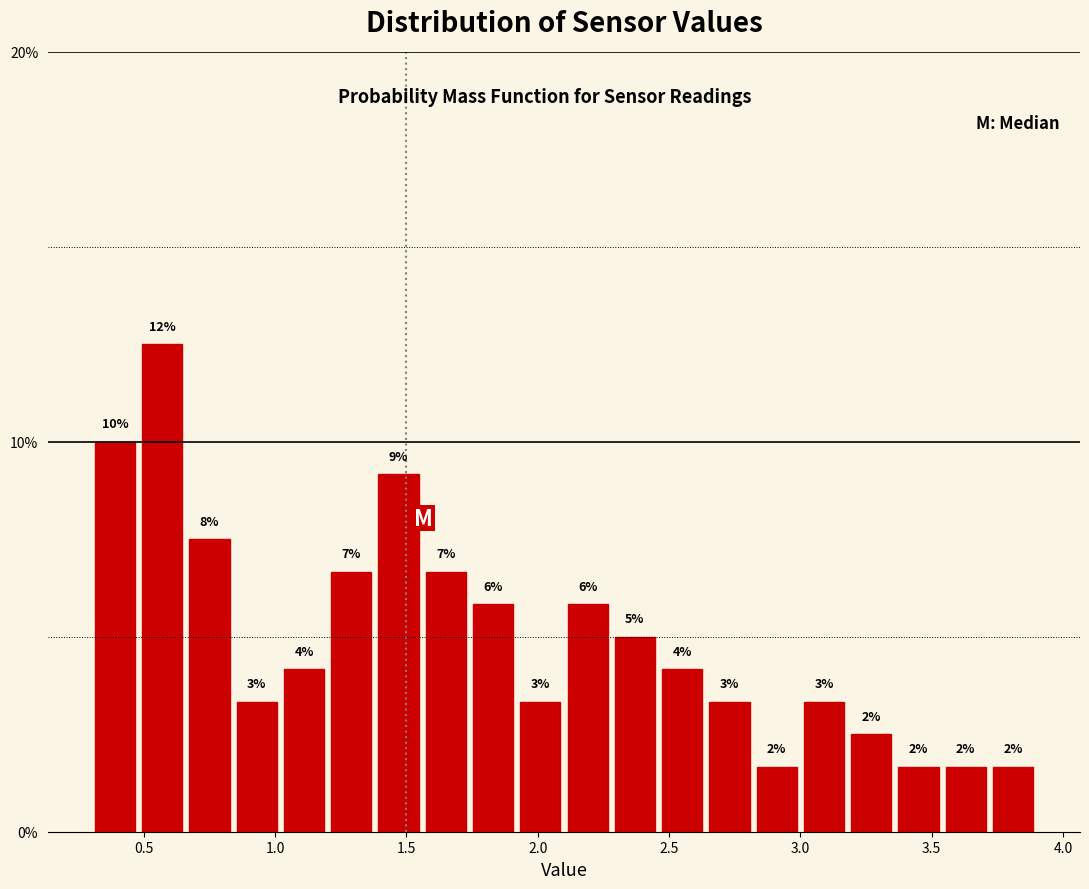

Around what value on the x-axis is the tallest bar? Give the approximate position of its centre, as read against the axis.

0.55